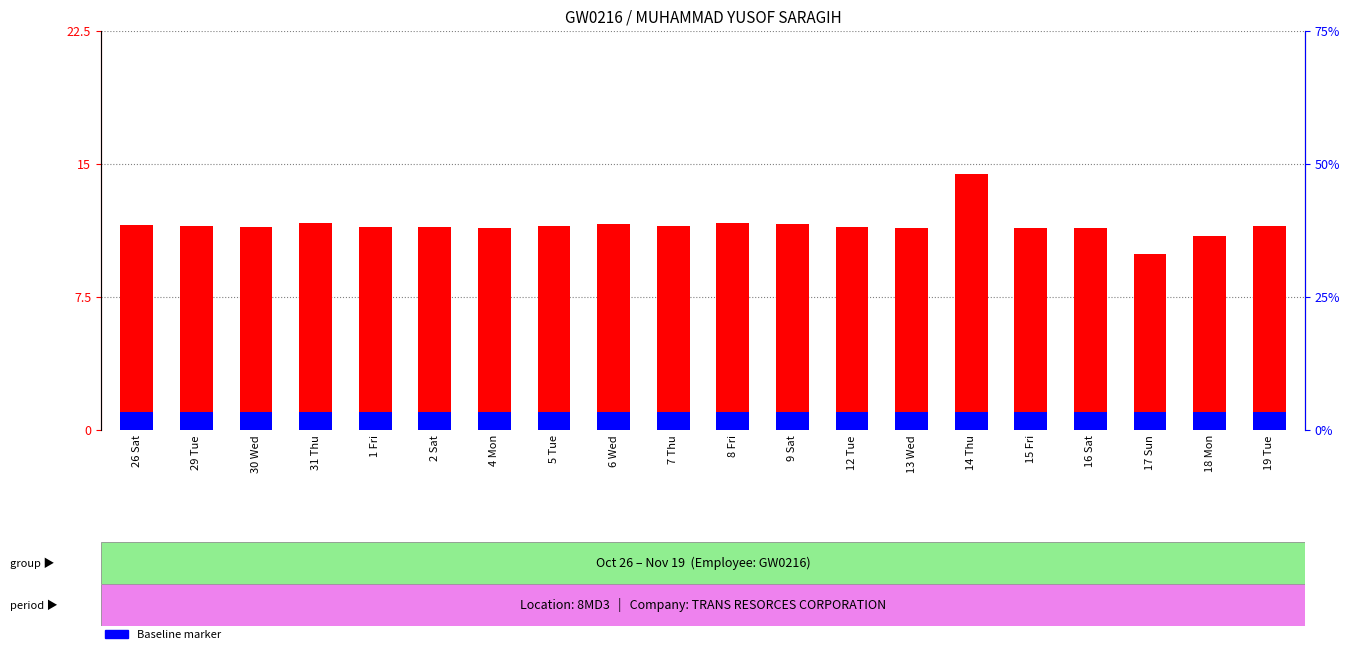

What is the difference between the highest and lowest values at 9 Sat?

10.6